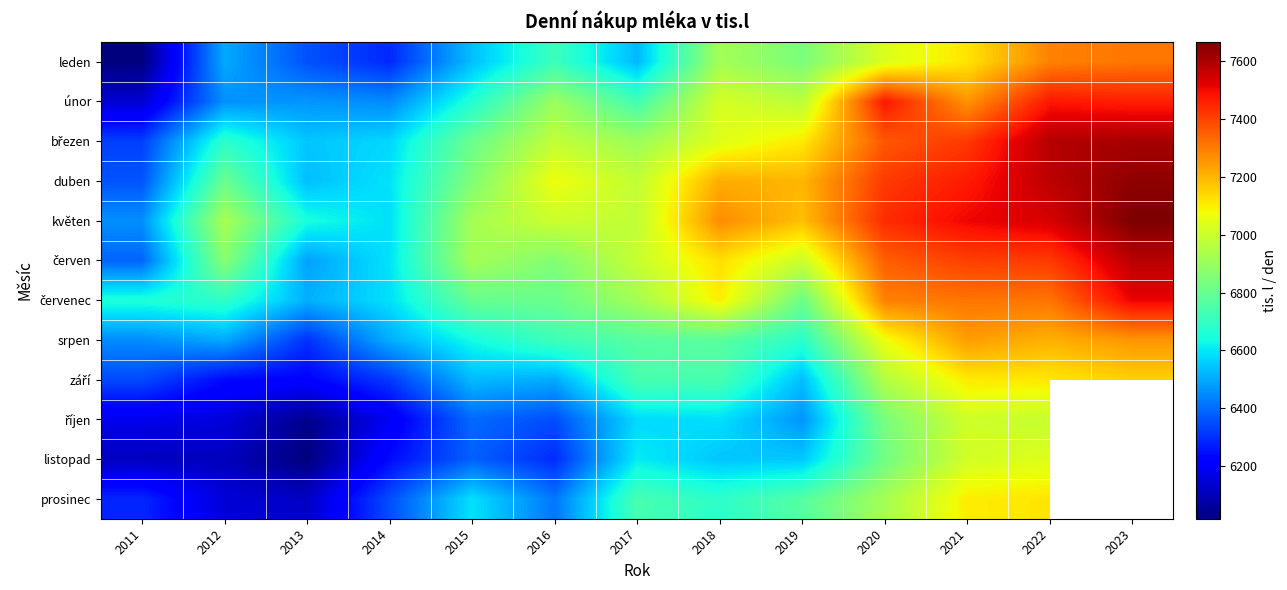

What is the highest value of the listopad series?

7038.1